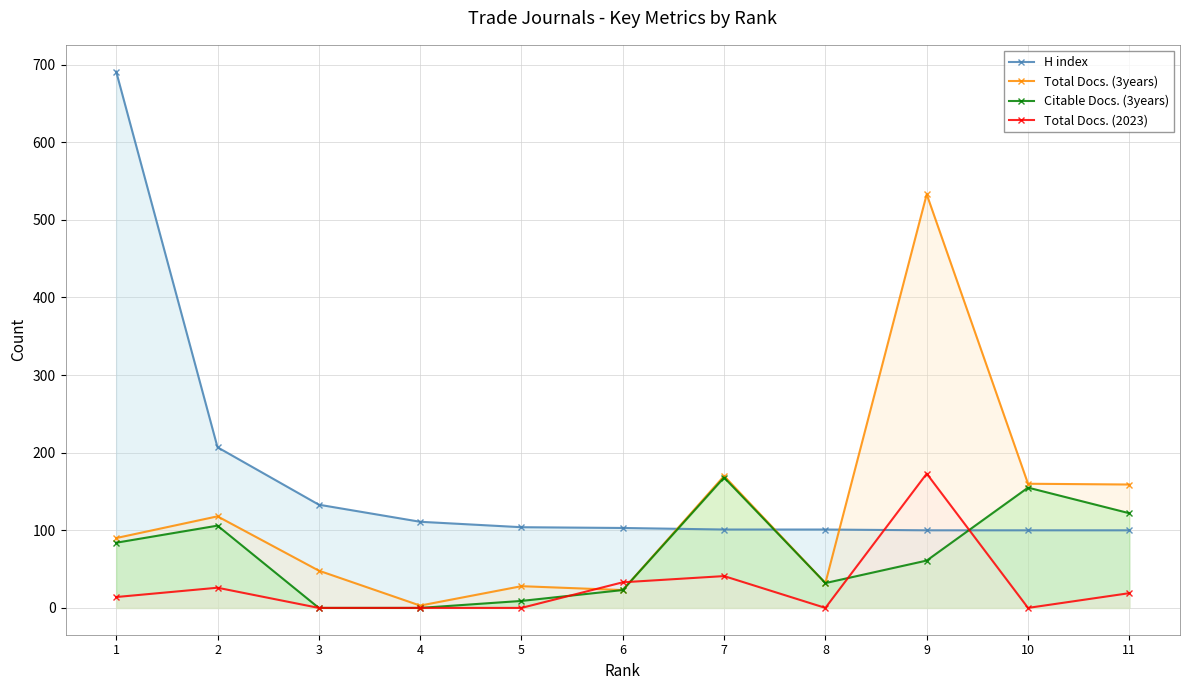

Reading left to right, what are all the values shown in this chart?

H index: 691	207	133	111	104	103	101	101	100	100	100
Total Docs. (3years): 90	118	48	3	28	23	170	32	533	160	159
Citable Docs. (3years): 84	106	0	0	9	23	168	32	61	155	122
Total Docs. (2023): 14	26	0	0	0	33	41	0	173	0	19